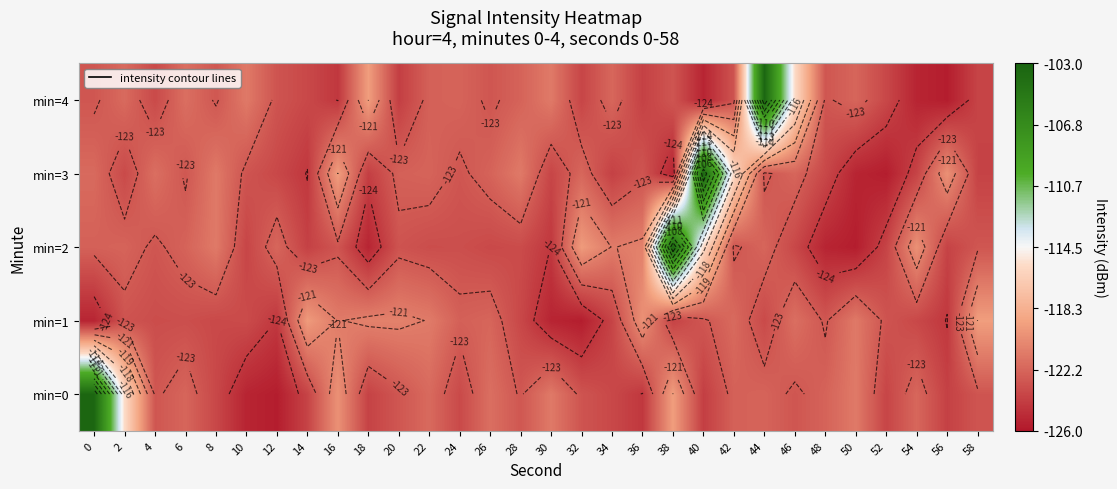

Which category has the highest value in the min=3 series?

40